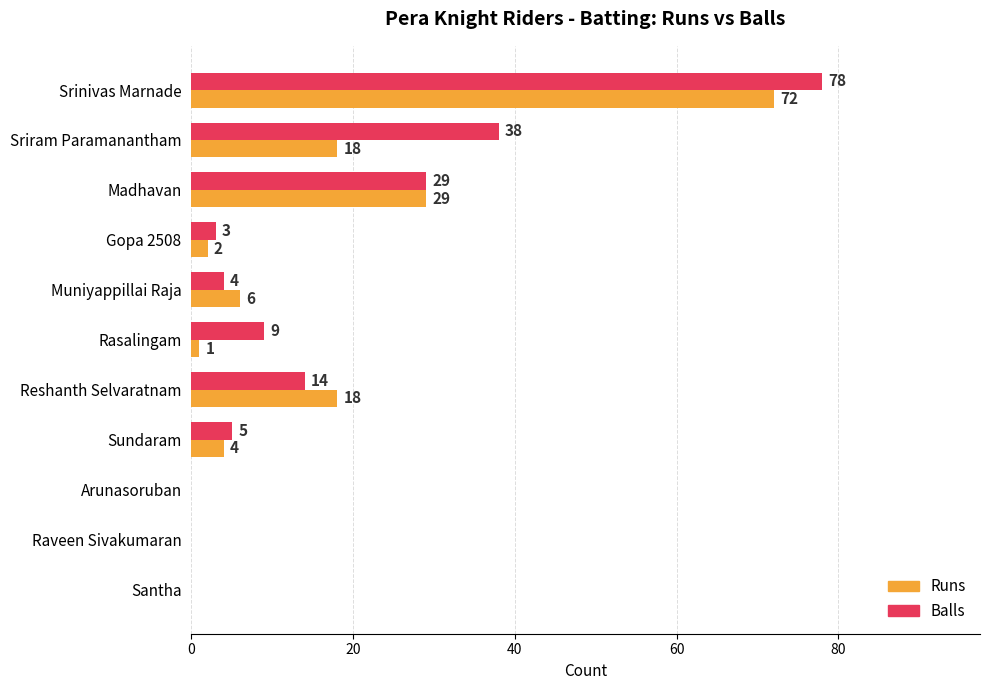

Between Srinivas Marnade and Gopa 2508, which series saw the biggest shift?

Balls